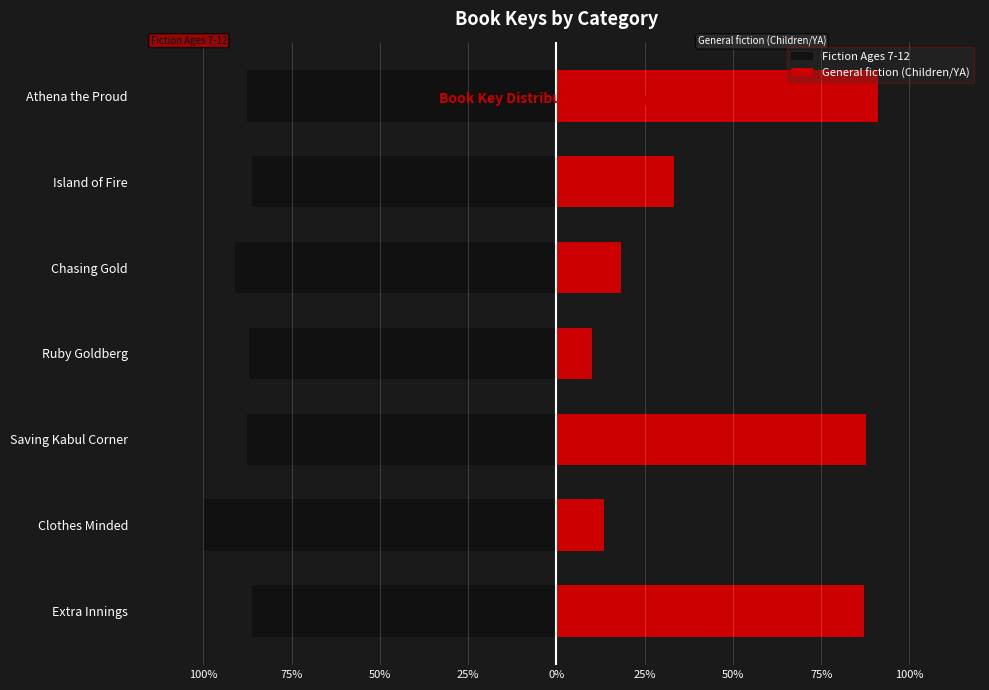

Which series has the widest spread of values?

General fiction (Children/YA)